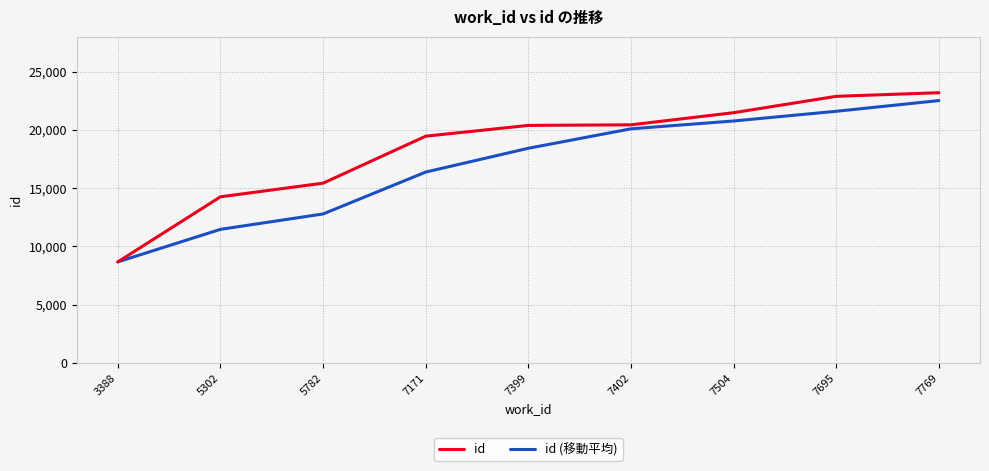

The id (移動平均) series shows 26634.4 at 7399. True or false?

False